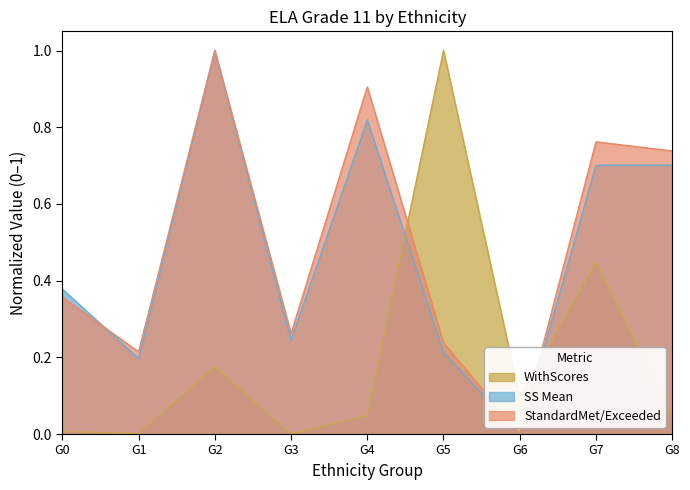

What are all the series names shown in the legend?

WithScores, SS Mean, StandardMet/Exceeded